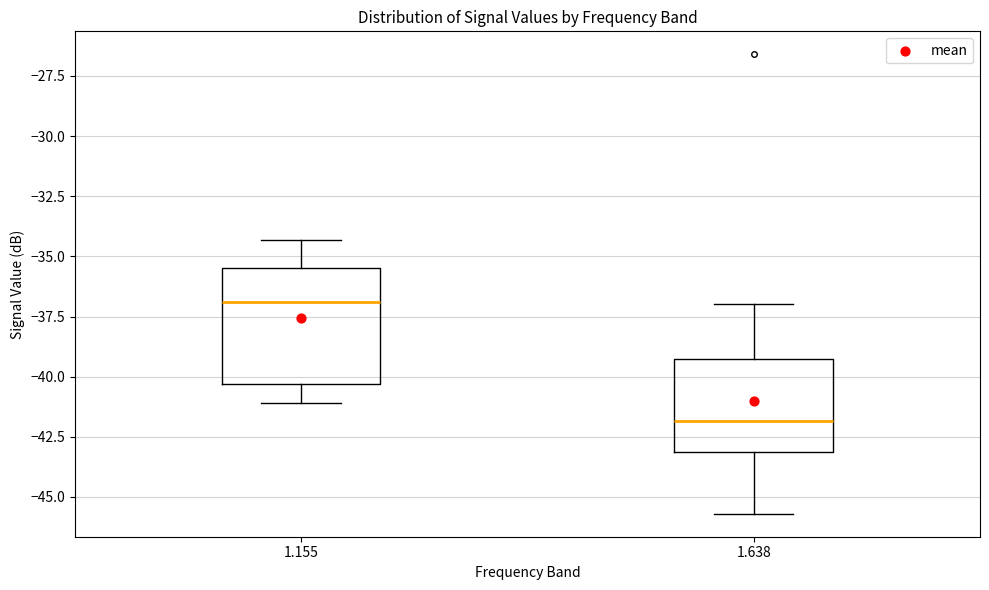

Reading left to right, transcribe this box plot: for each box, give where its median line is, the range the box spans, and where its two whiskers end, as read against the y-axis. The values are not printed on the chart, so give them approximately, as read against the axis.

1.155: median -37.0, box -40.5 to -35.5, whiskers -41.0 to -34.5
1.638: median -42.0, box -43.0 to -39.5, whiskers -45.5 to -37.0